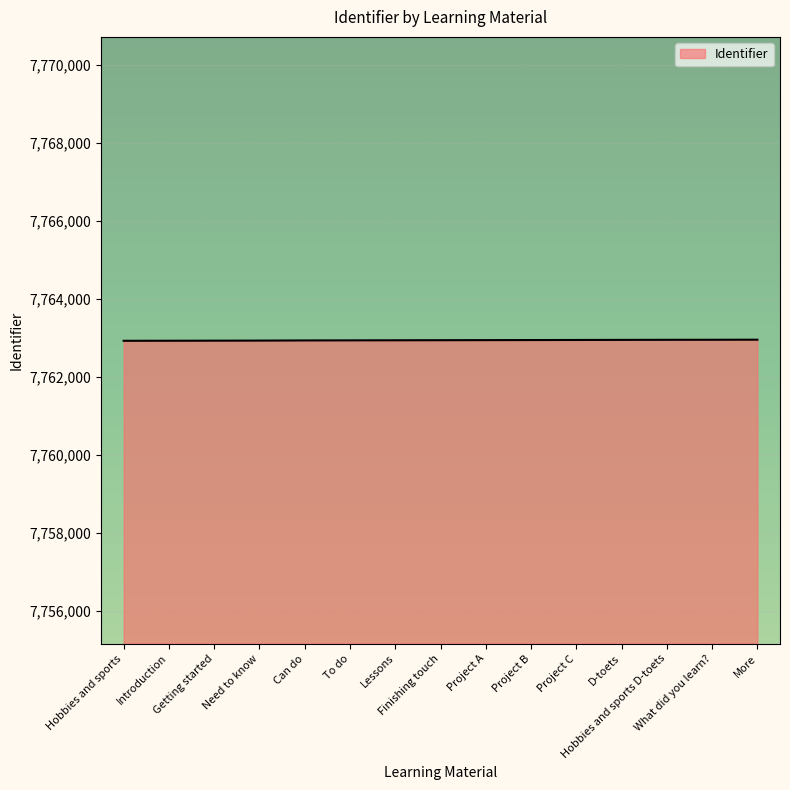

What is the maximum value shown in the chart?

7762948